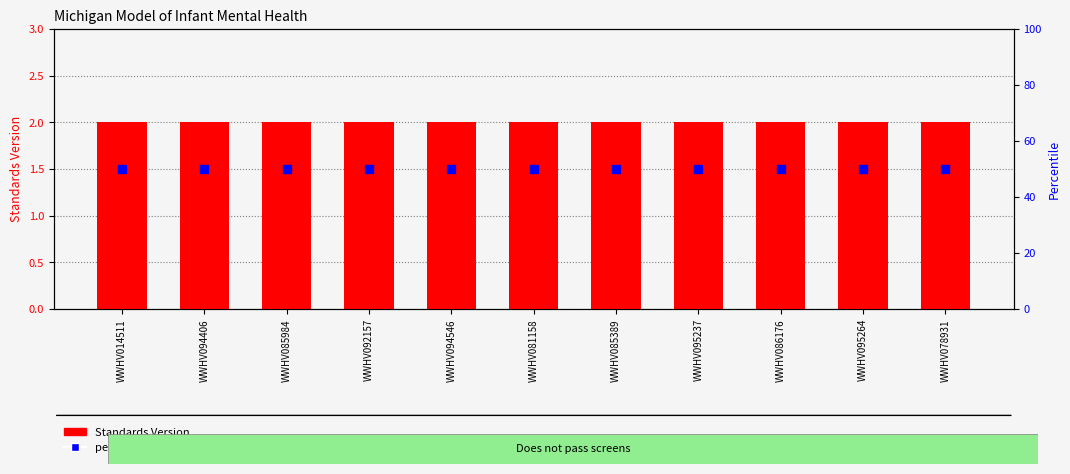

What are all the series names shown in the legend?

Standards Version, percentile rank within the sample